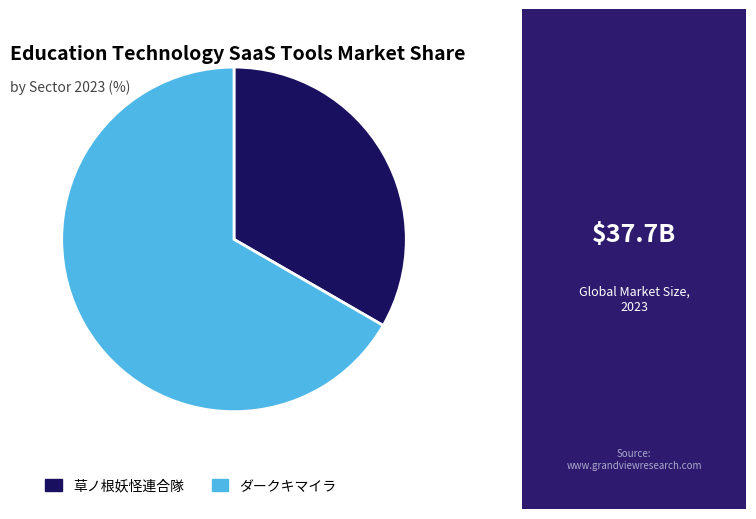

Which has a higher value, ダークキマイラ or 草ノ根妖怪連合隊?

ダークキマイラ